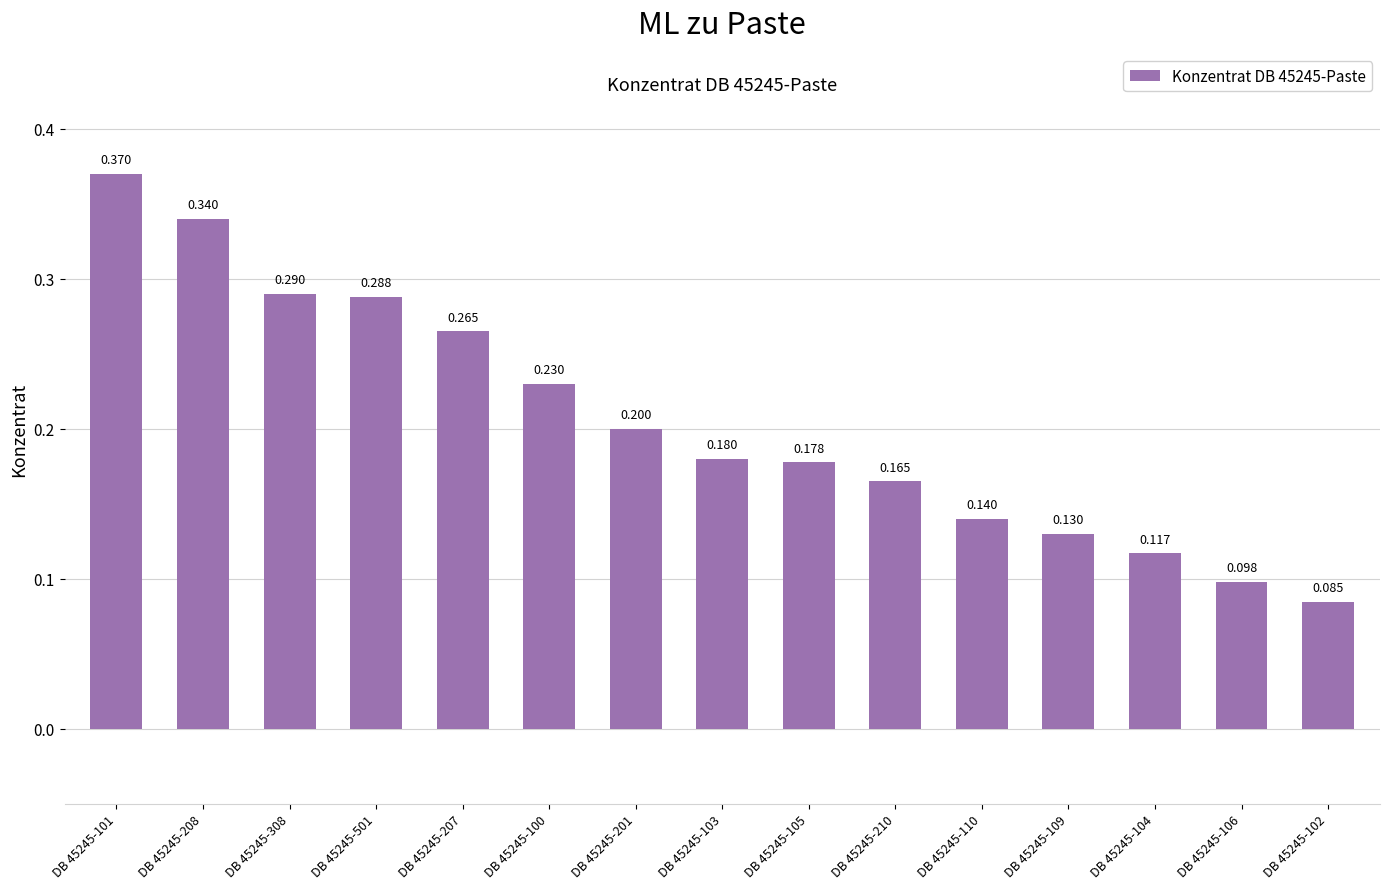

At which category does the chart reach its minimum across all series?

DB 45245-102